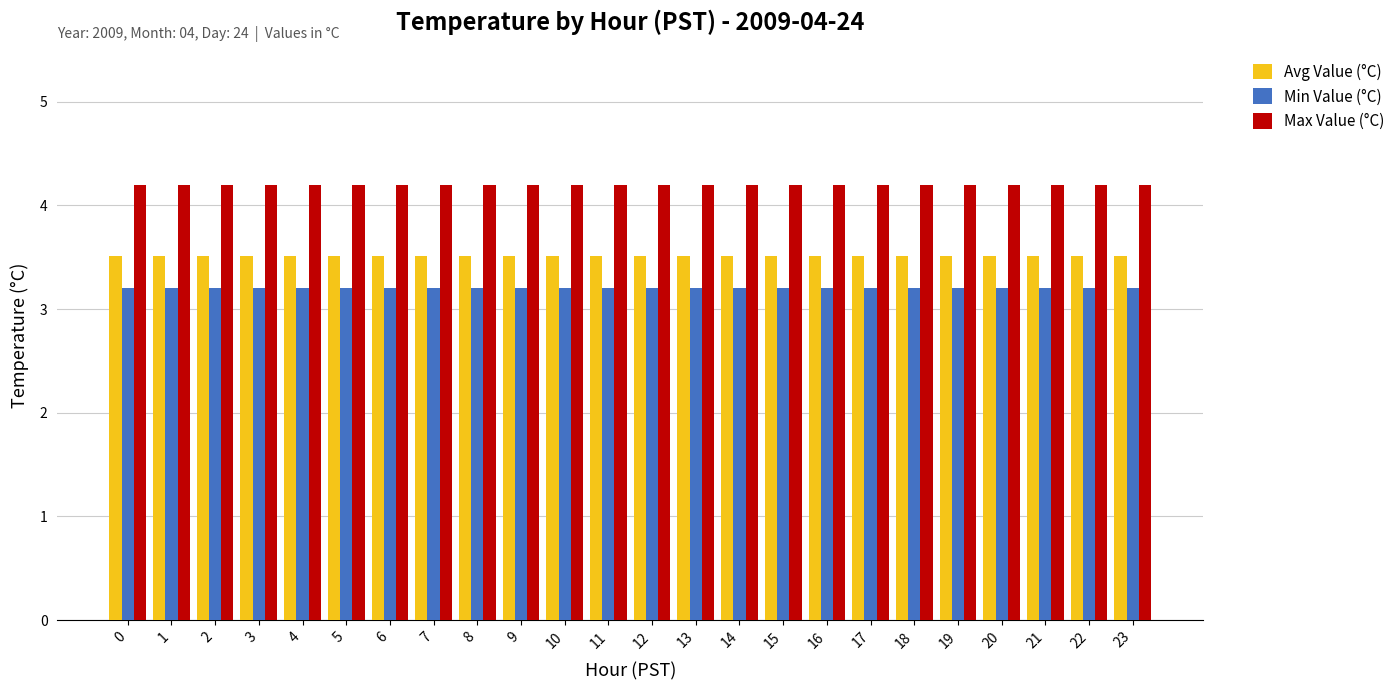

How many bars are there in total?

72